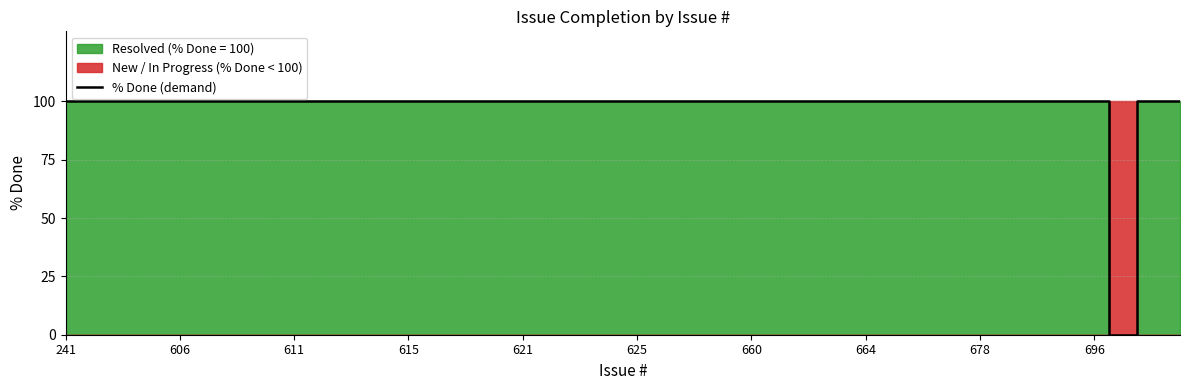

Is it true that the value at 37 is 38?

False